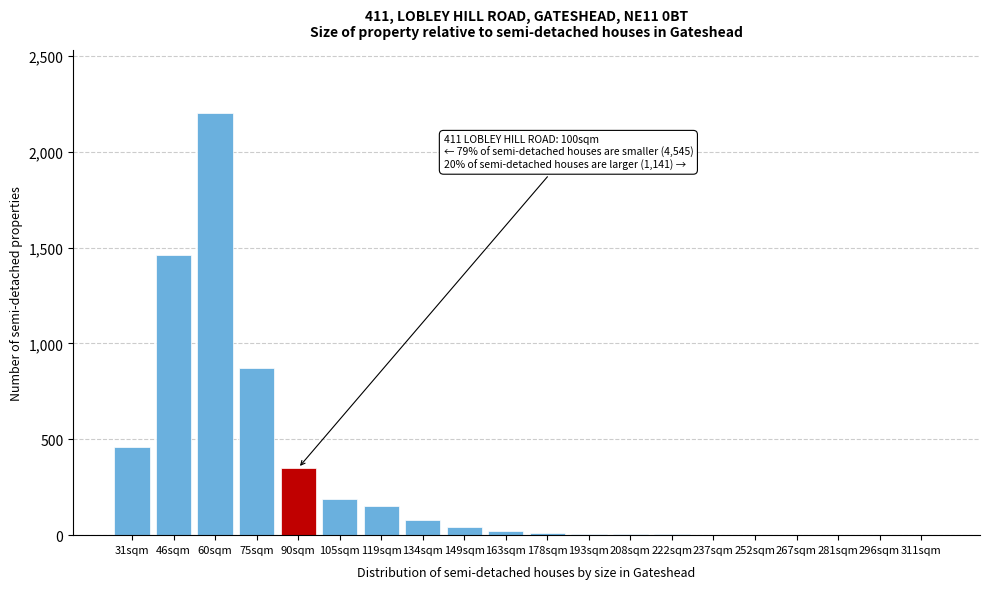

What is the sum of all values?

5857